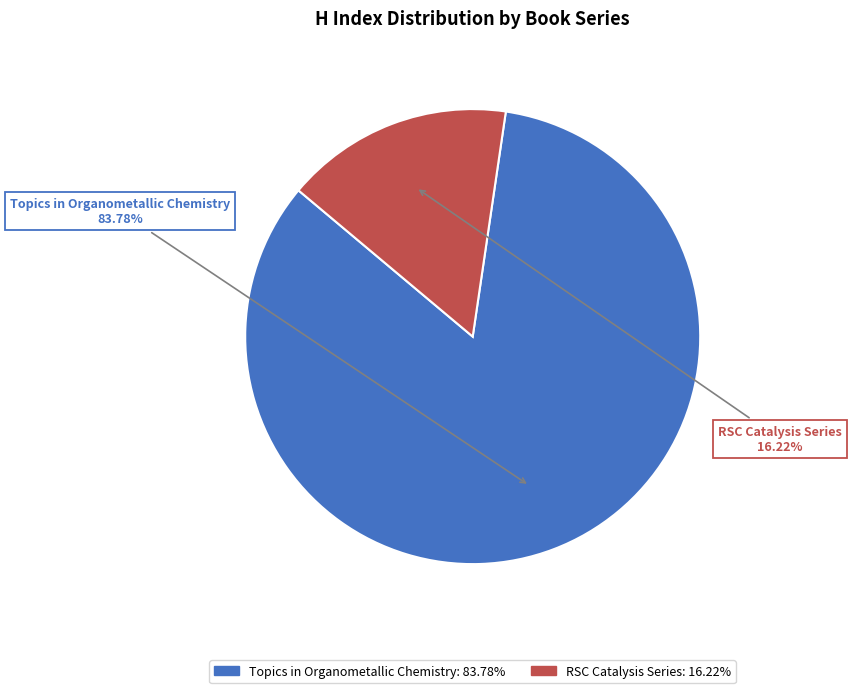

Combined, what portion of the pie is RSC Catalysis Series and Topics in Organometallic Chemistry?

100.0%